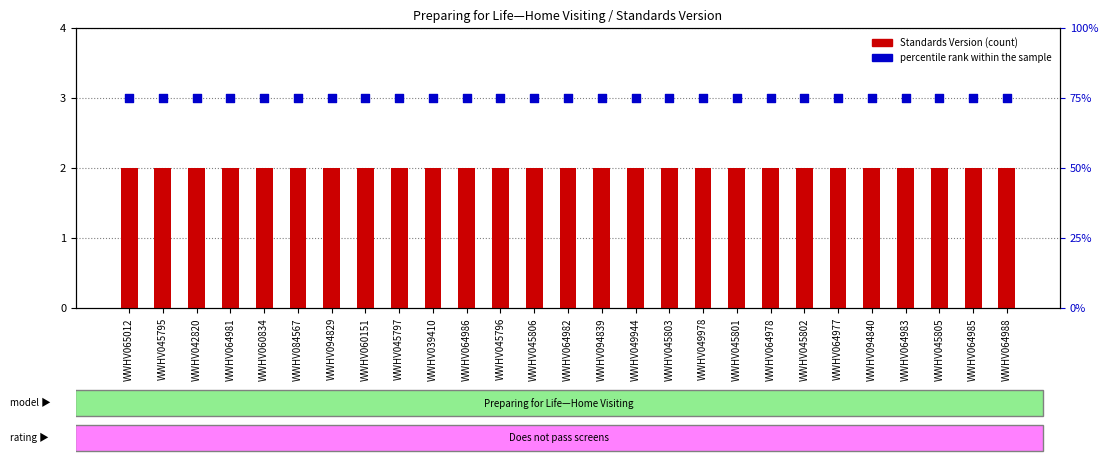

What is the total value across all series at WWHV084567?

5